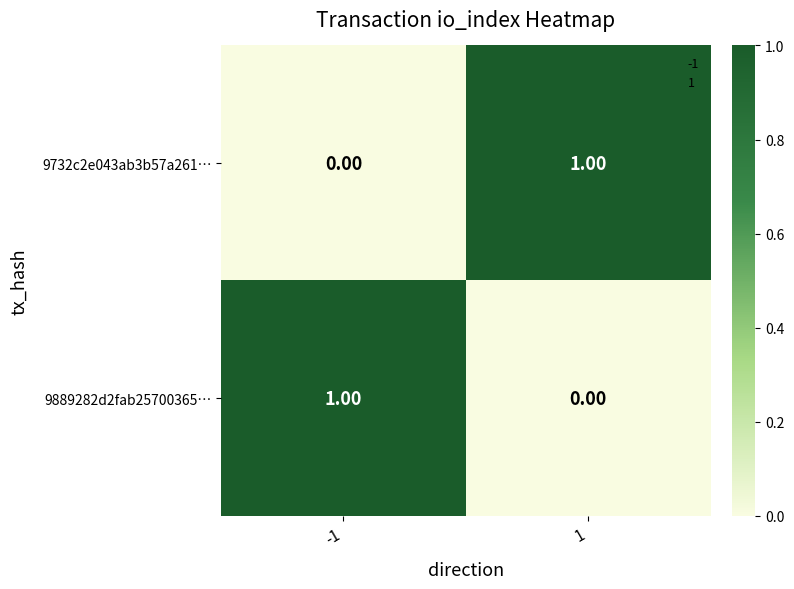

Is the value of 9732c2e043ab3b57a261… at 1 greater than the value of 9889282d2fab25700365… at 1?

Yes